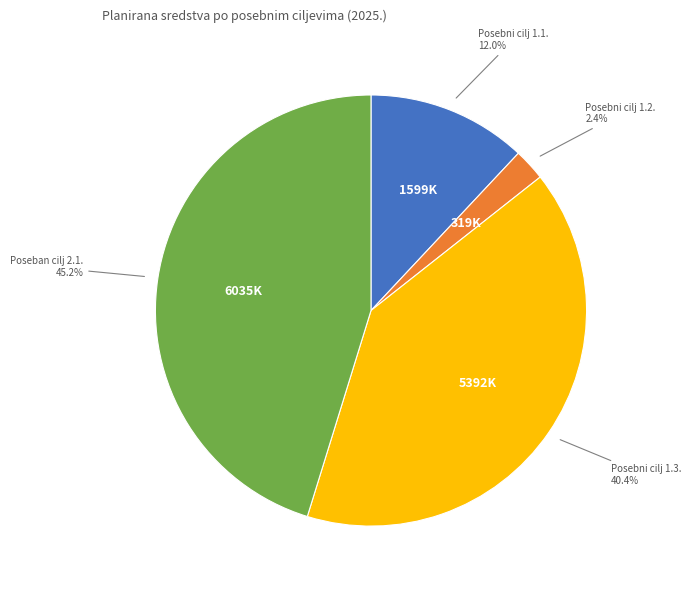

Does any single category account for the majority?

No